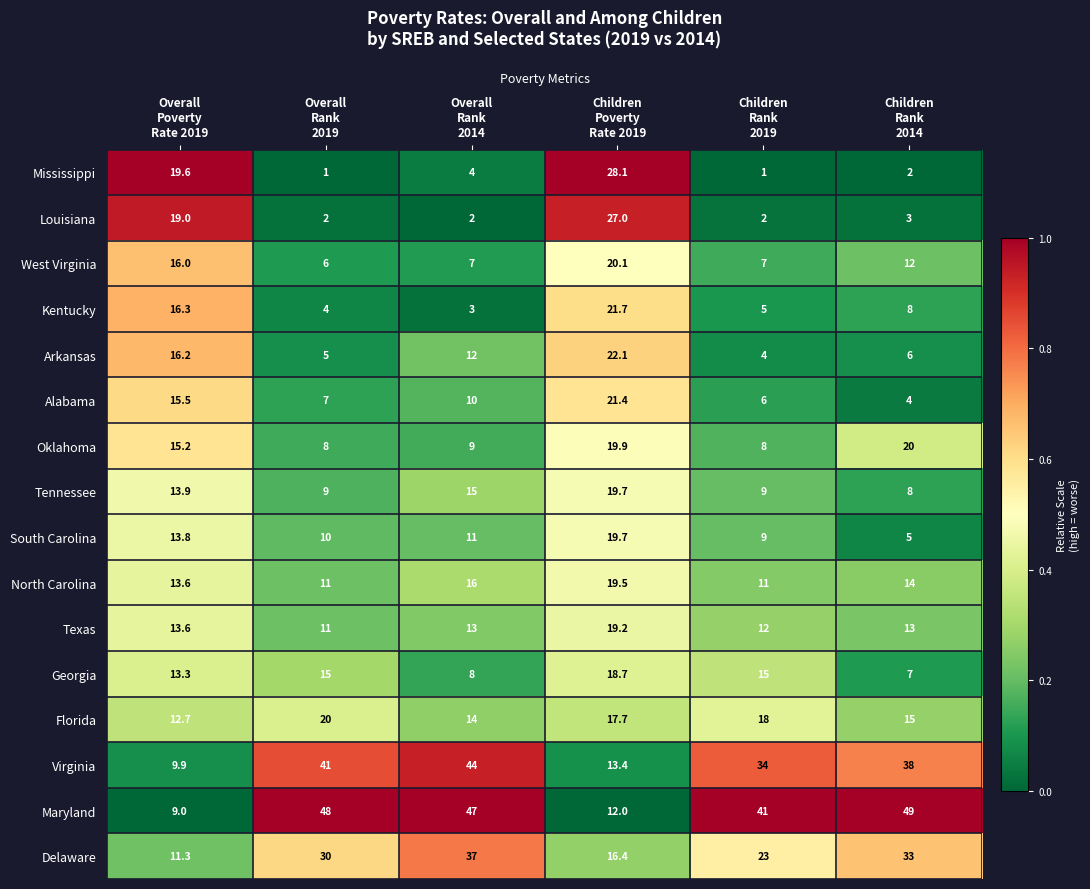

Which series has the widest spread of values?

Maryland